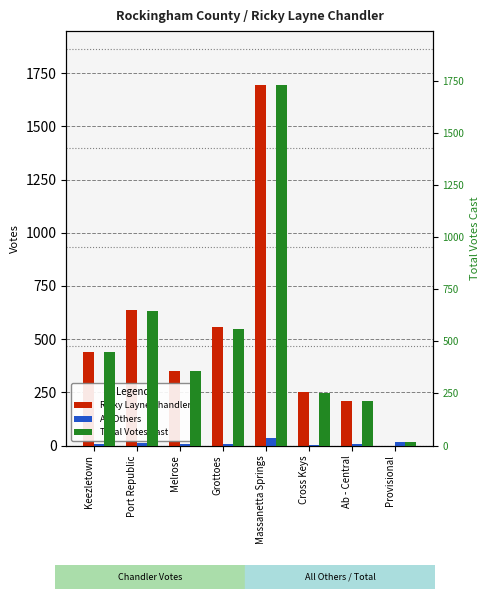

What is the difference between the maximum and minimum values in the Total Votes Cast series?

1710